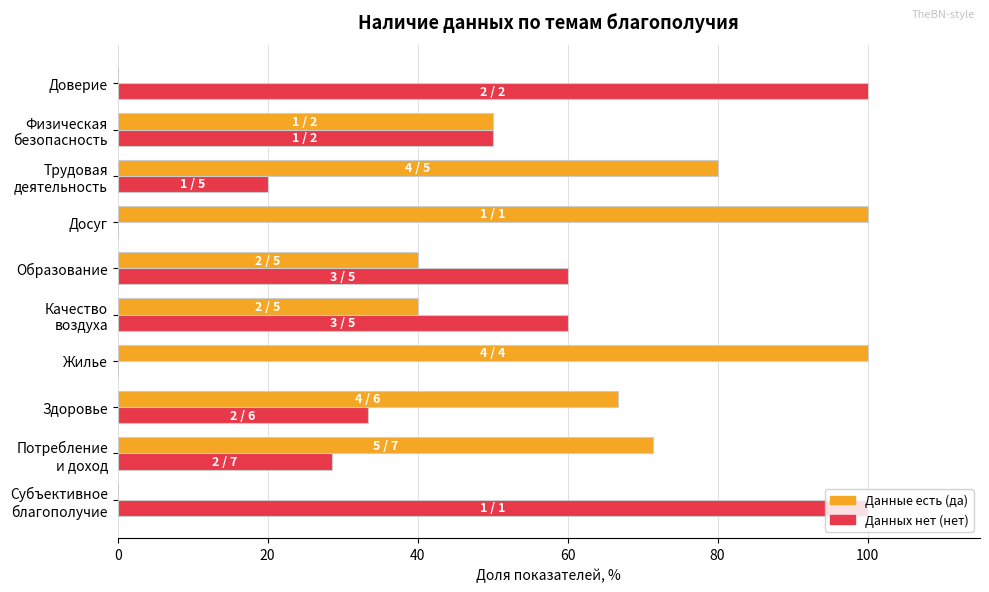

What is the sum of all Данные есть (да) values?

548.1